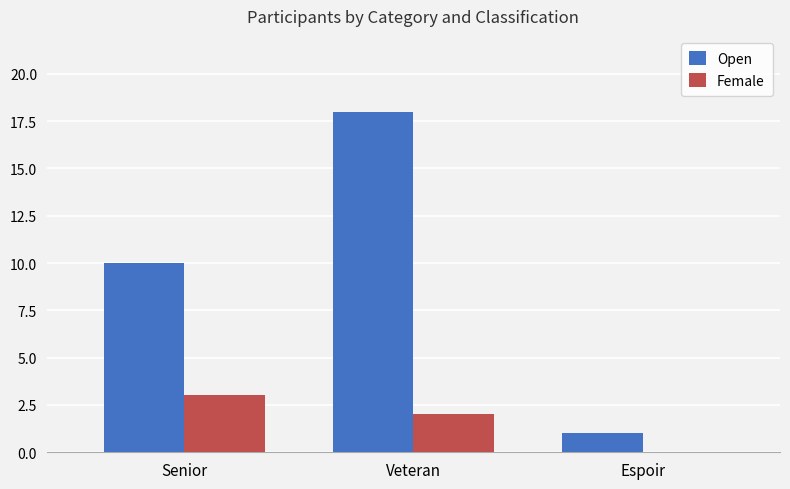

What is the sum of the Open values at Senior and Espoir?

11